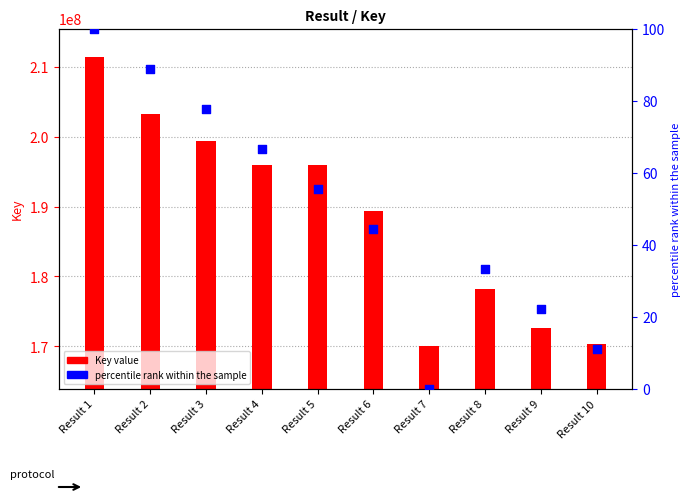

Which series contains the highest Y value?

Key value